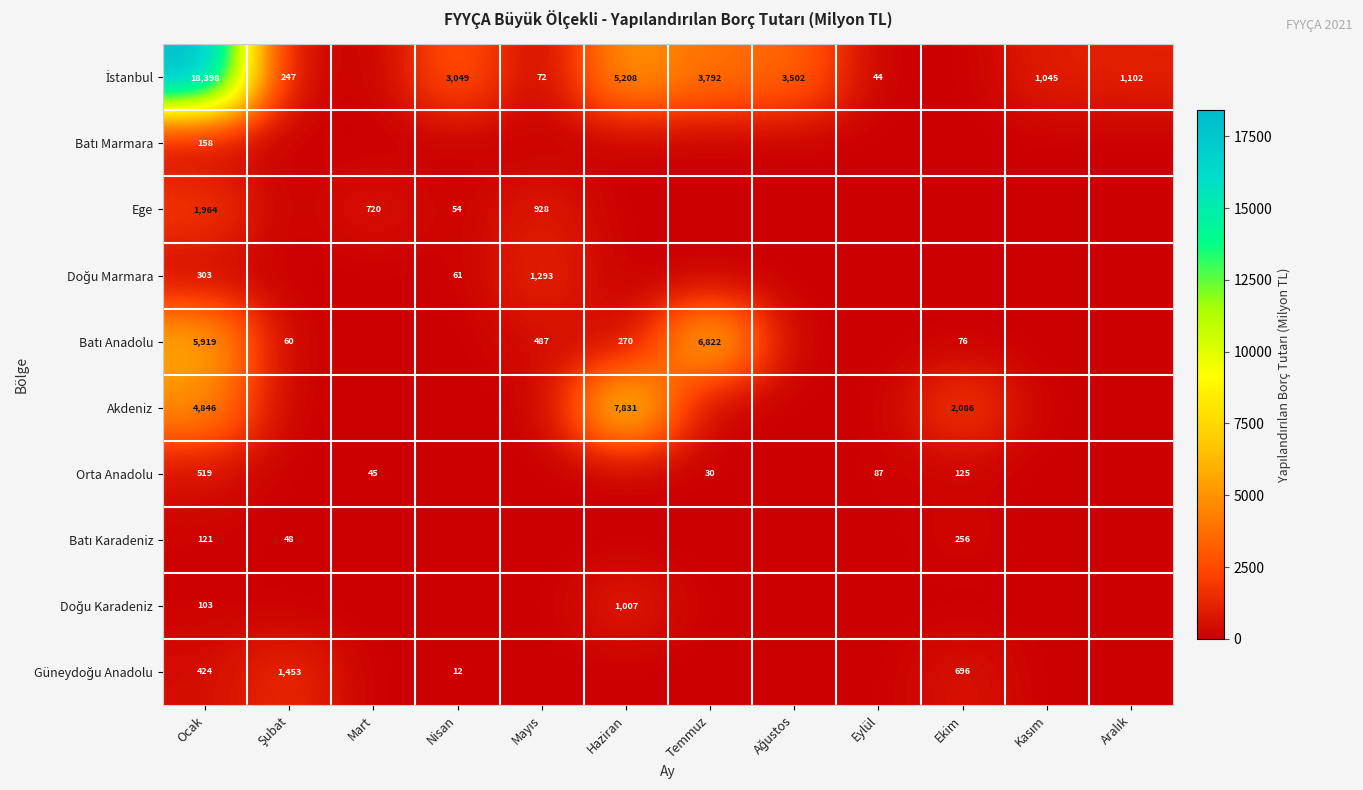

True or false: Ege has a value of 27 at Nisan.

False